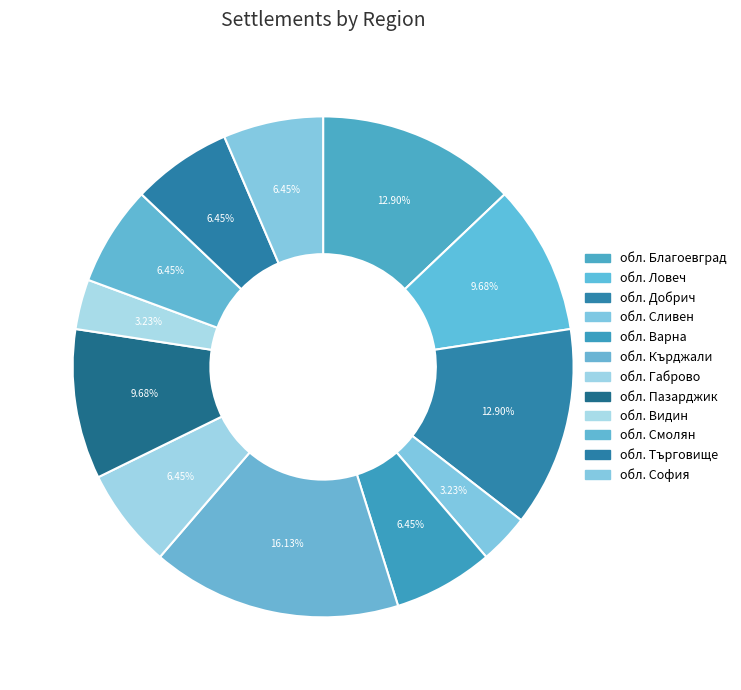

Combined, do обл. Сливен and обл. Търговище account for over 50%?

No